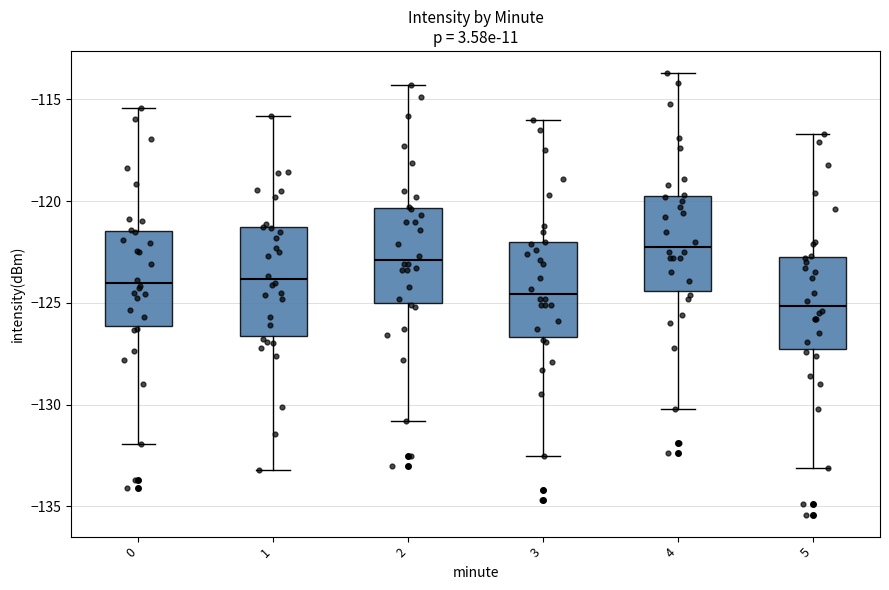

Which box has the highest median line?

4